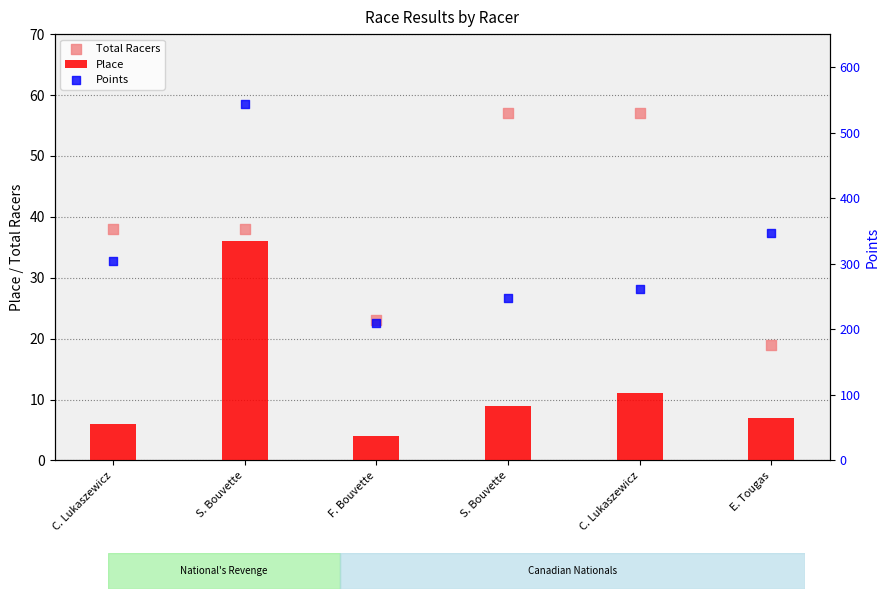

What are all the series names shown in the legend?

Place, Total Racers, Points